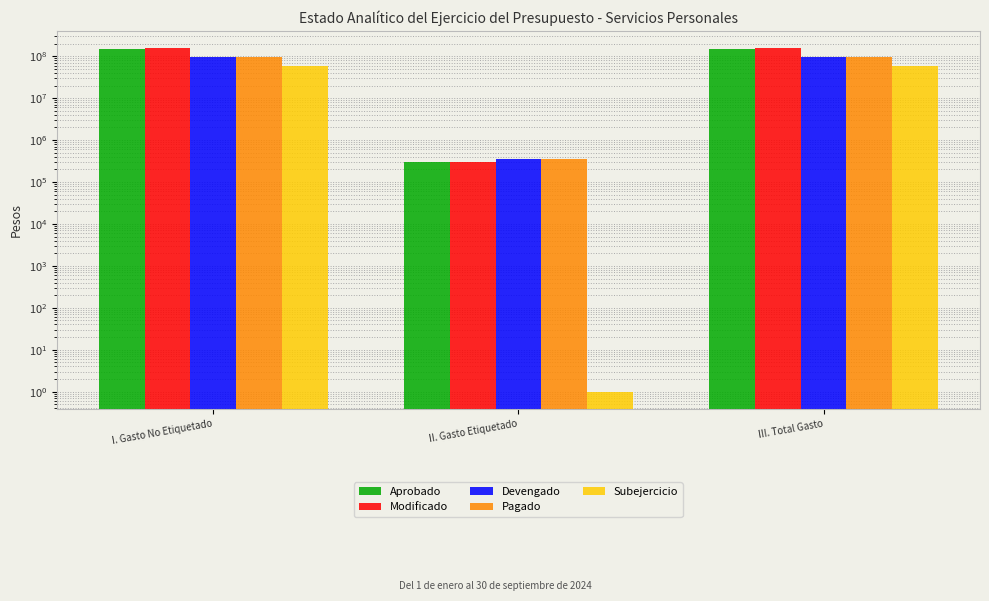

At which label does Pagado reach its minimum?

II. Gasto Etiquetado